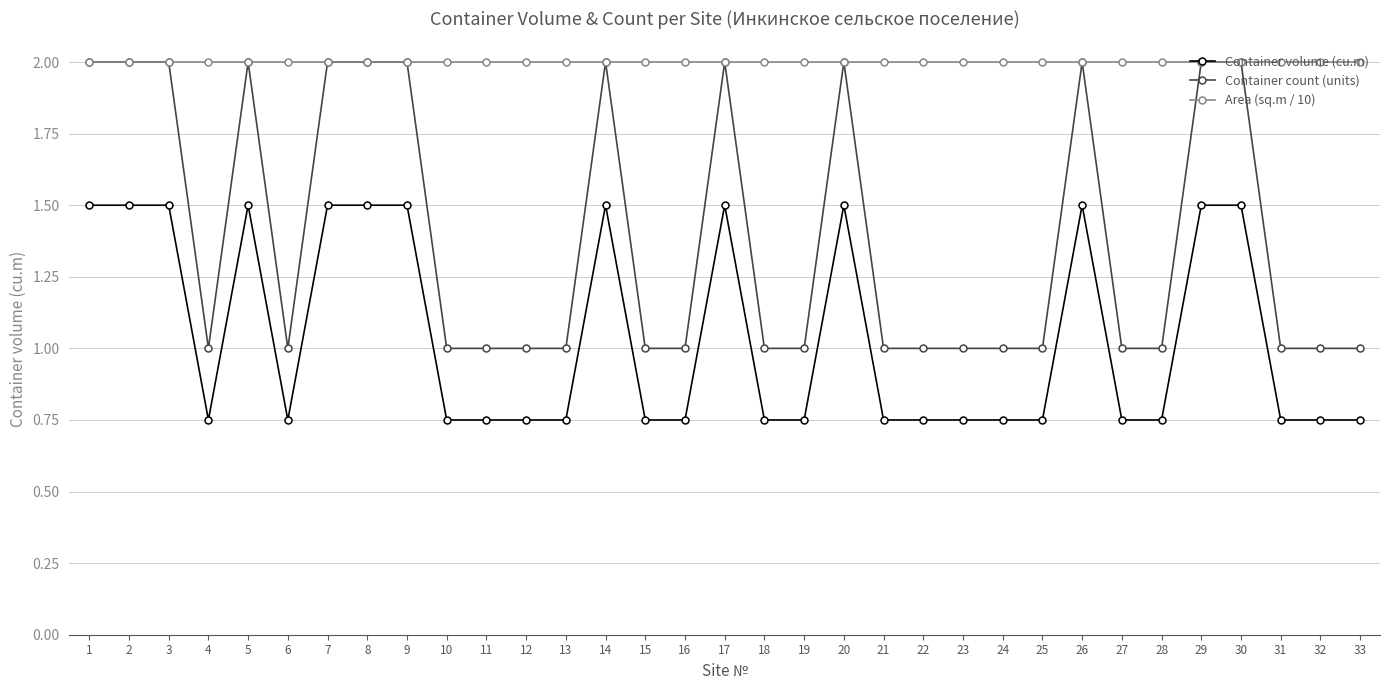

Between 9 and 18, which series saw the biggest shift?

Container count (units)